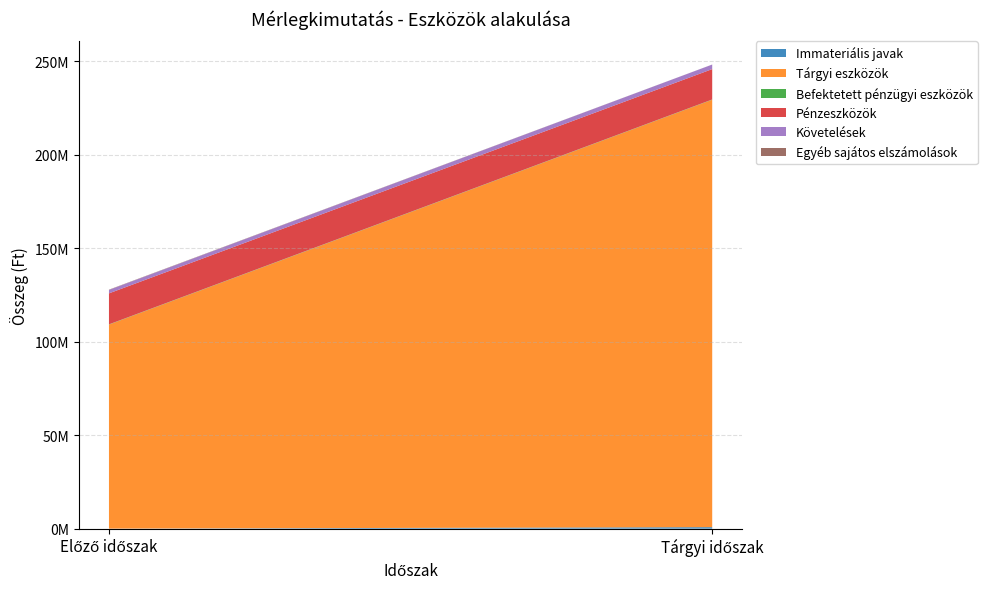

Reading right to left, list all the values displayed in this chart.

Immateriális javak: 793991	9821
Tárgyi eszközök: 228534392	109087480
Befektetett pénzügyi eszközök: 126960	126960
Pénzeszközök: 16252062	16575950
Követelések: 2421642	1815848
Egyéb sajátos elszámolások: 19818	159297